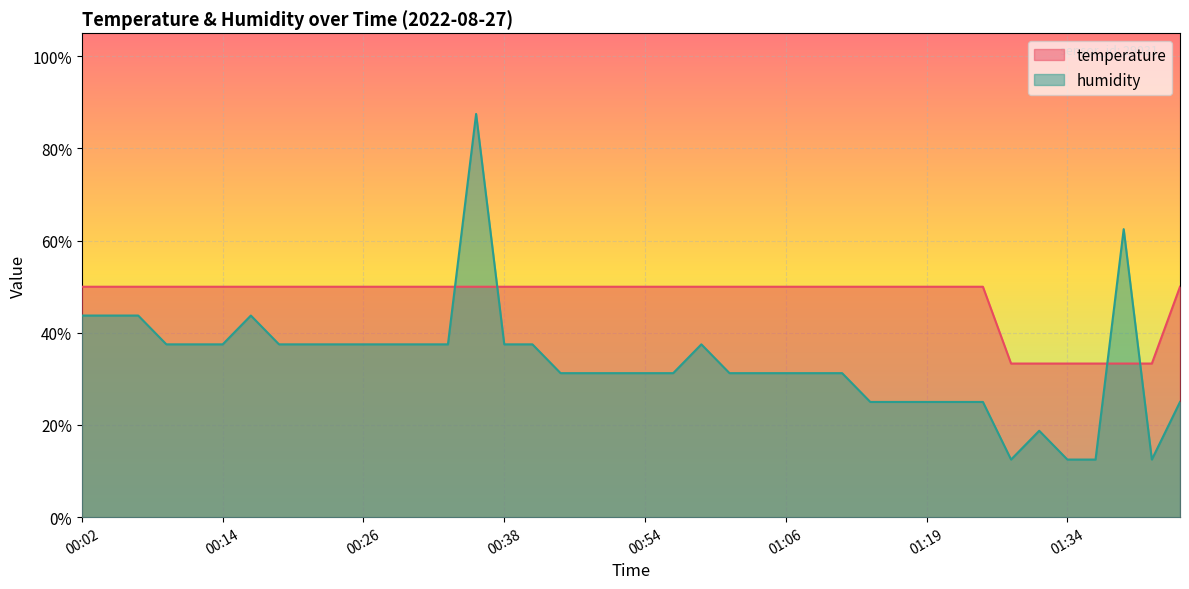

What is the approximate value of humidity at 01:01?

0.3